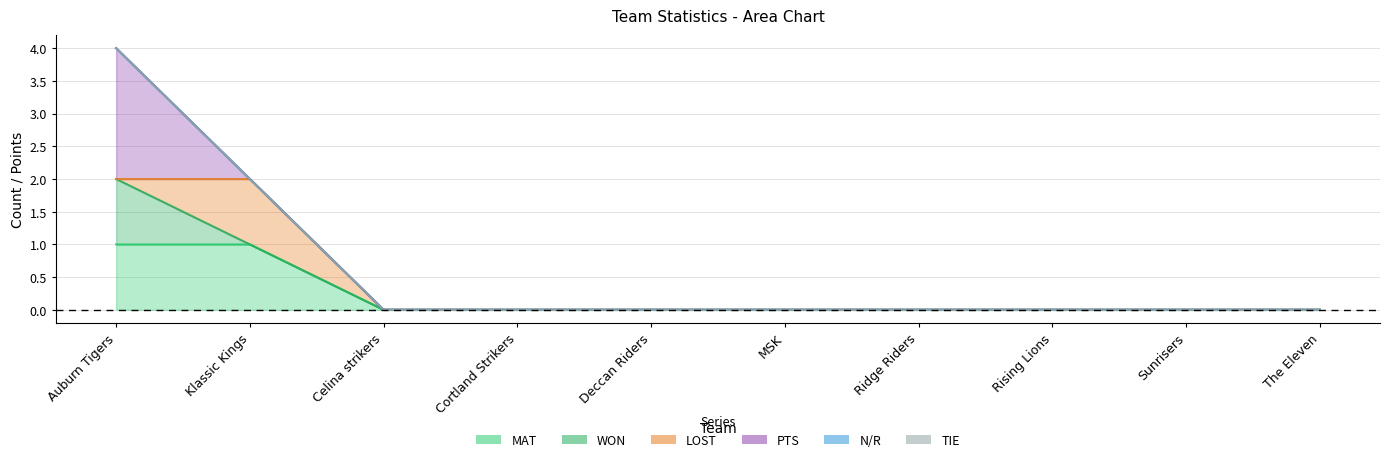

What are all the series names shown in the legend?

MAT, WON, LOST, PTS, N/R, TIE